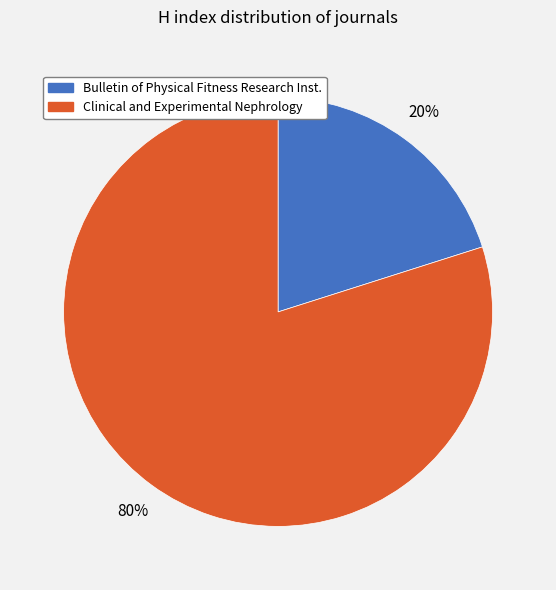

To the nearest percent, what is the average slice percentage?

50%